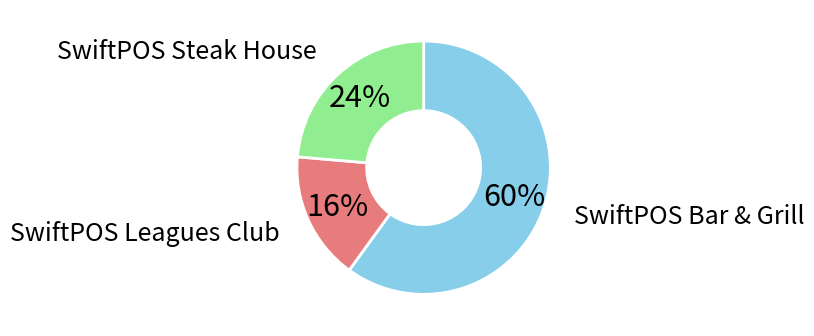

To the nearest percent, what is the average slice percentage?

33%